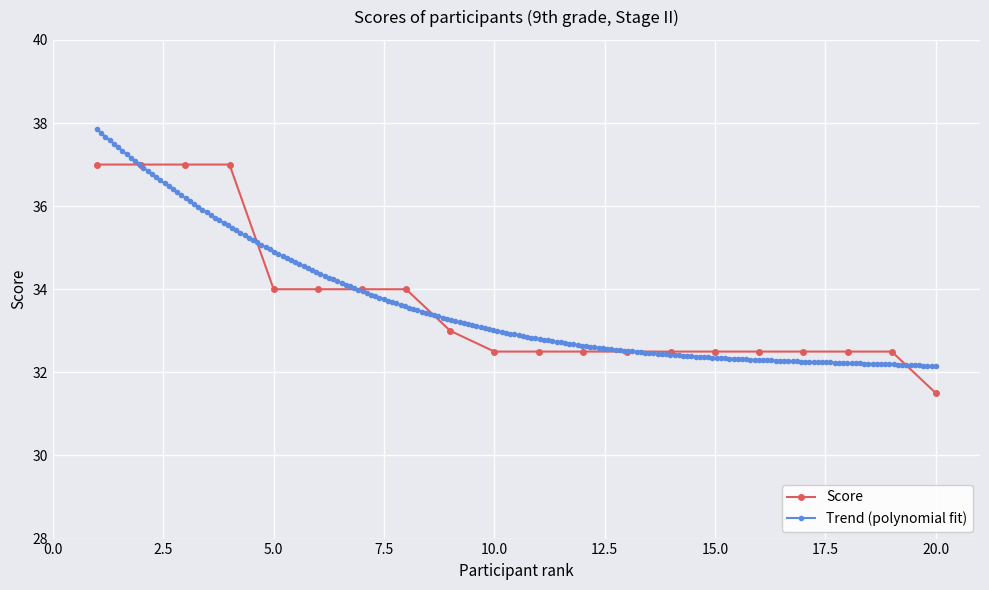

Reading left to right, transcribe all the data shown in this chart.

1=37.0	2=37.0	3=37.0	4=37.0	5=34.0	6=34.0	7=34.0	8=34.0	9=33.0	10=32.5	11=32.5	12=32.5	13=32.5	14=32.5	15=32.5	16=32.5	17=32.5	18=32.5	19=32.5	20=31.5